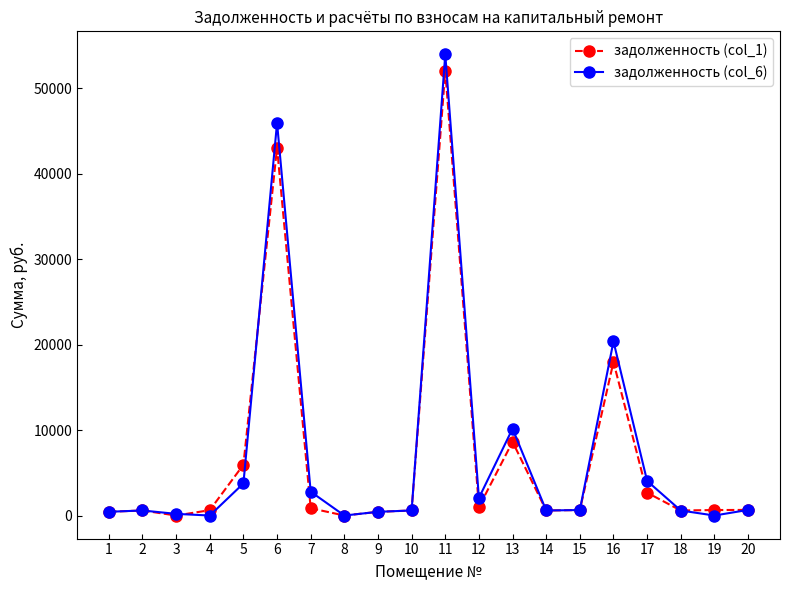

Which series has the widest spread of values?

задолженность (col_6)